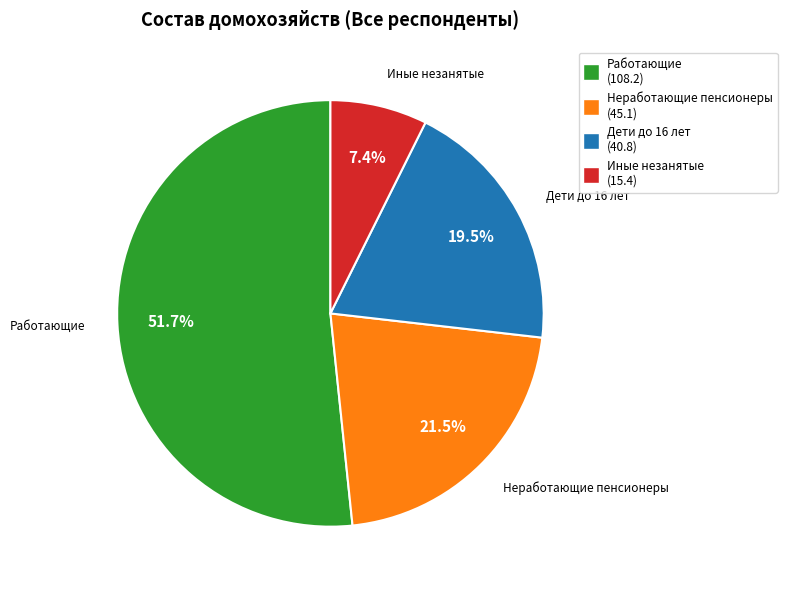

Does any single category account for the majority?

Yes